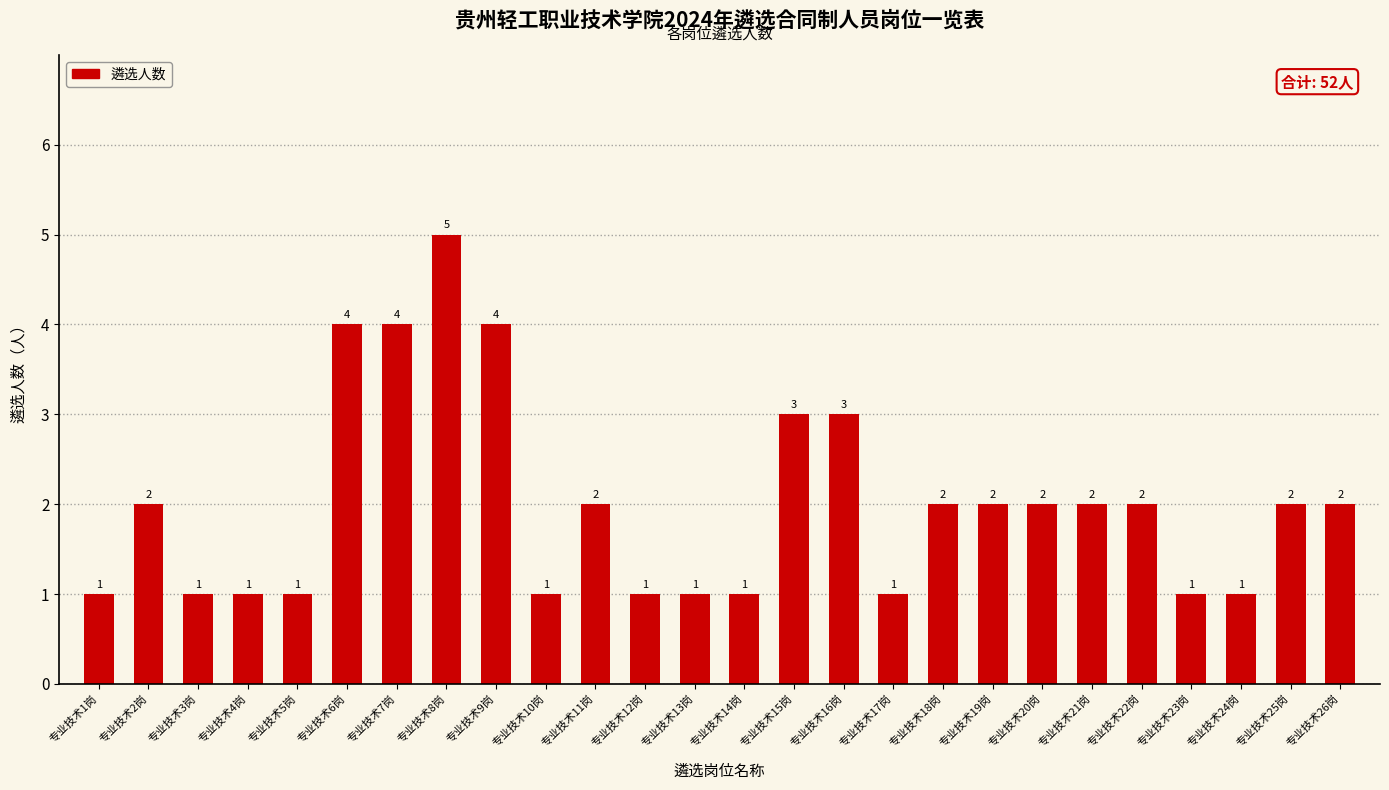

What is the label of the 26th bar from the left?

专业技术26岗